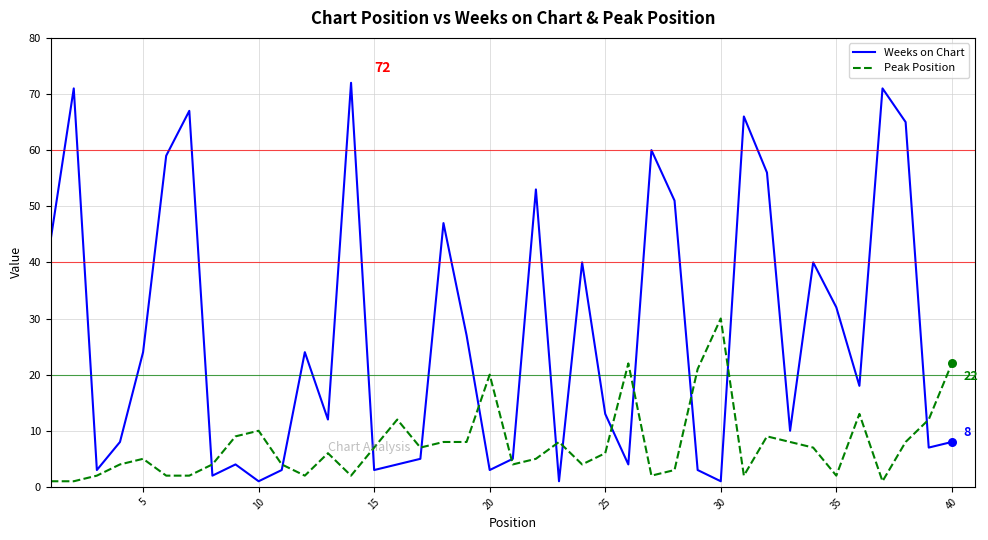

Which series has the largest total across all categories?

Weeks on Chart